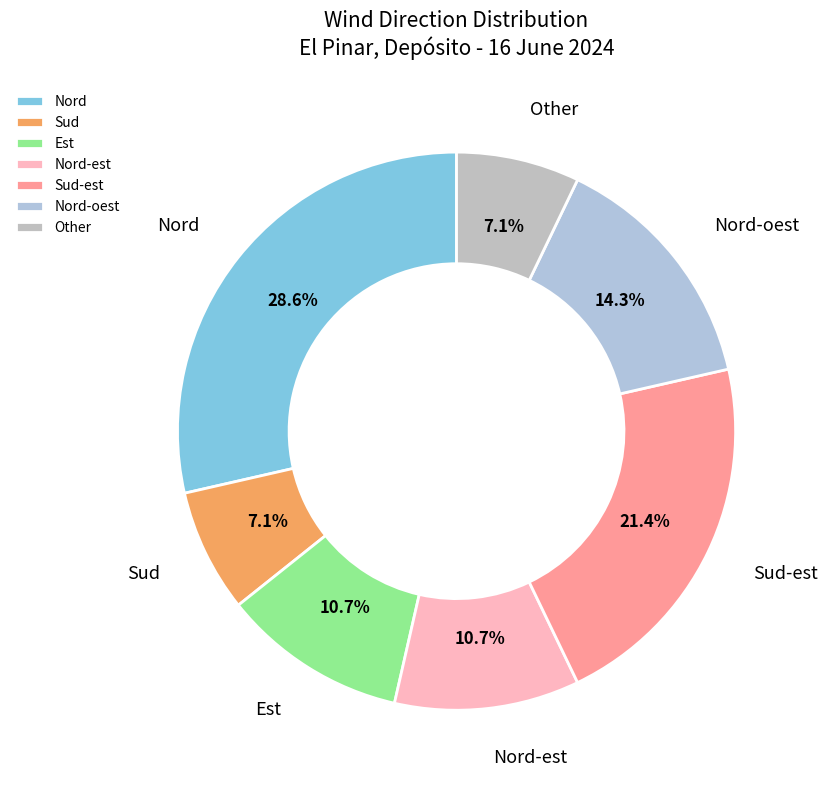

What percentage is NOT represented by Nord?

71.4%